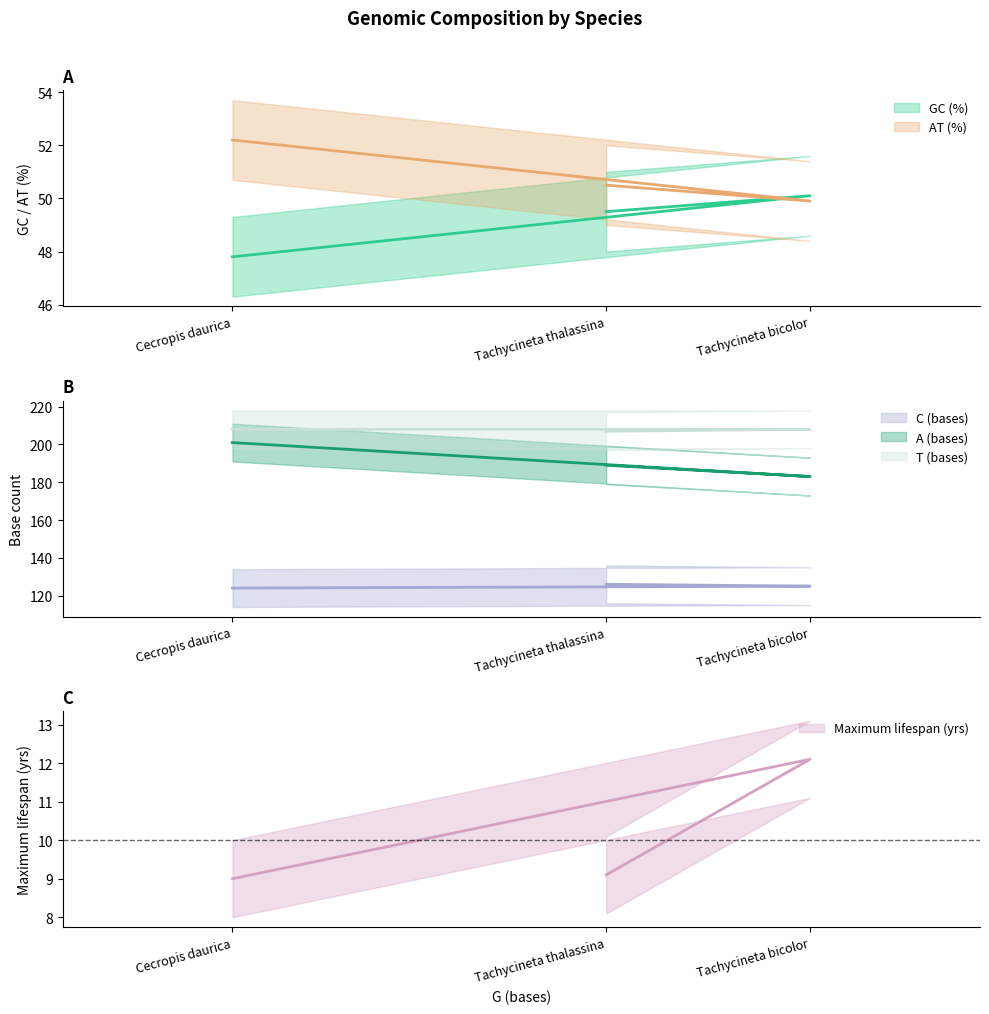

At Cecropis daurica, list the series in order from largest to smallest.

T (bases), A (bases), C (bases), AT (%), GC (%), Maximum lifespan (yrs)